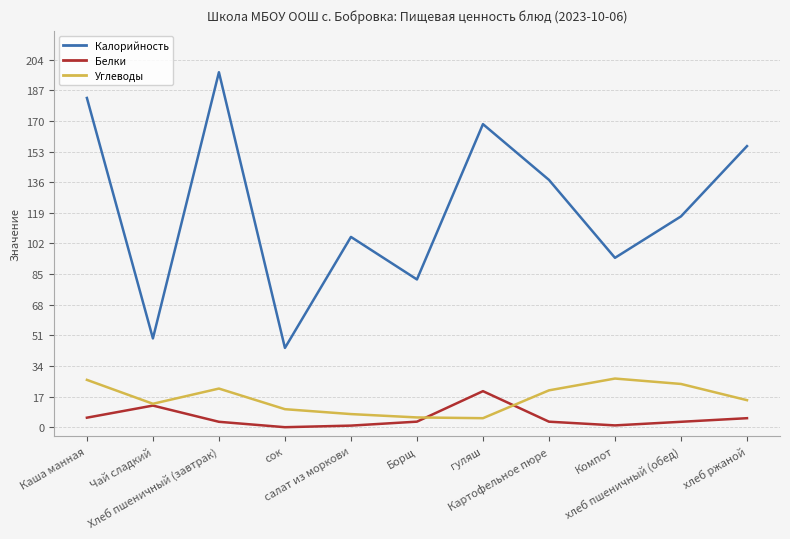

Which series changed the most between Каша манная and хлеб ржаной?

Калорийность